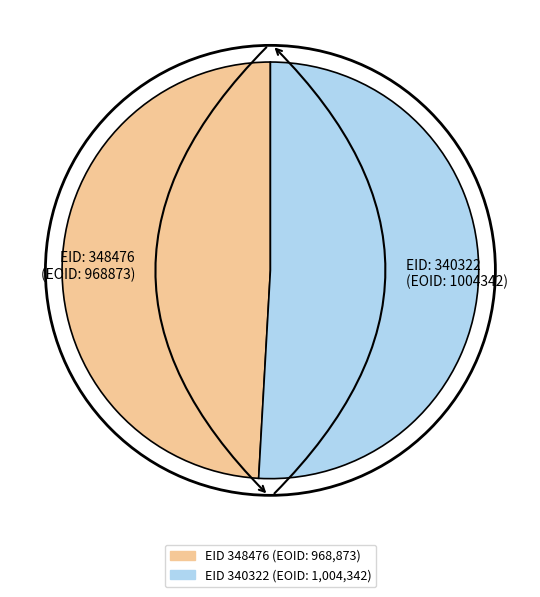

Count the number of slices in the pie.

2